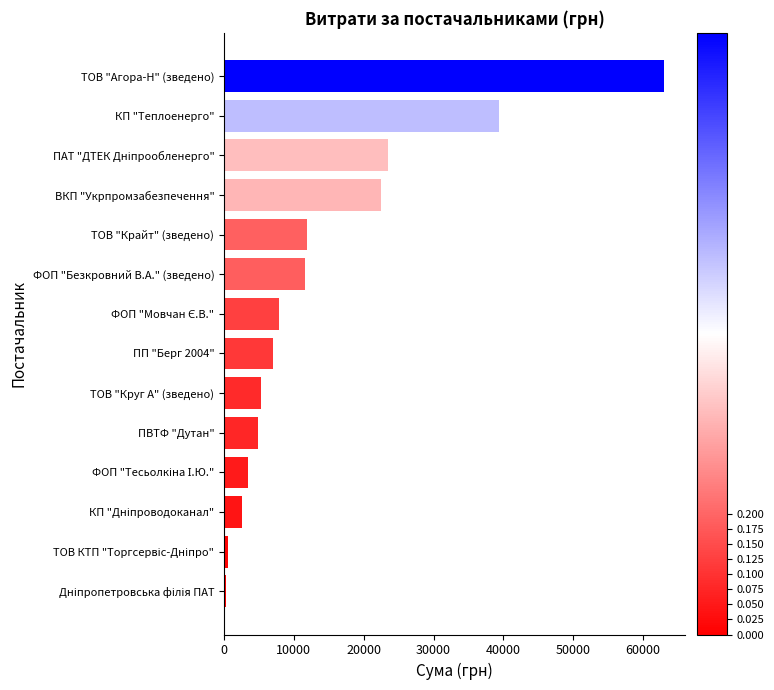

What is the difference between the maximum and minimum values?

62602.1